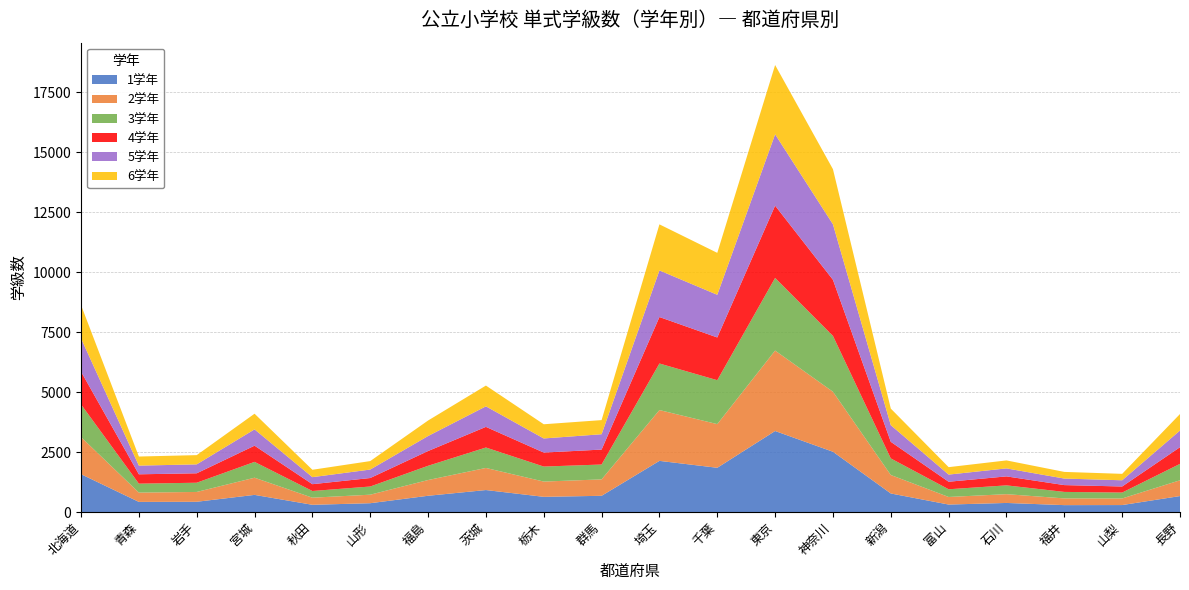

Reading left to right, what are all the values shown in this chart?

1学年: 1577	422	427	714	301	367	677	916	633	676	2132	1844	3377	2512	773	311	378	287	290	665
2学年: 1547	388	409	716	296	355	656	921	636	684	2118	1820	3353	2501	770	316	366	280	275	658
3学年: 1362	372	385	660	279	341	594	852	626	620	1941	1831	3028	2329	691	321	367	271	246	684
4学年: 1368	390	393	675	284	354	615	860	583	623	1937	1781	3013	2337	692	314	374	284	253	695
5学年: 1385	362	372	680	293	353	626	856	588	639	1942	1779	2974	2315	694	298	333	272	259	695
6学年: 1389	379	385	653	308	353	646	866	592	589	1921	1748	2888	2296	691	310	333	278	268	688